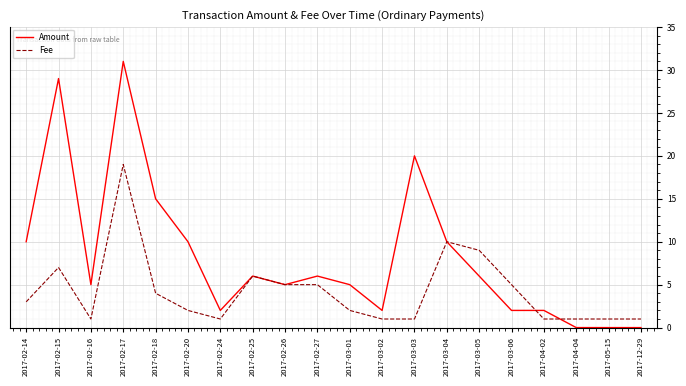

What position from the left is 2017-02-20?

6